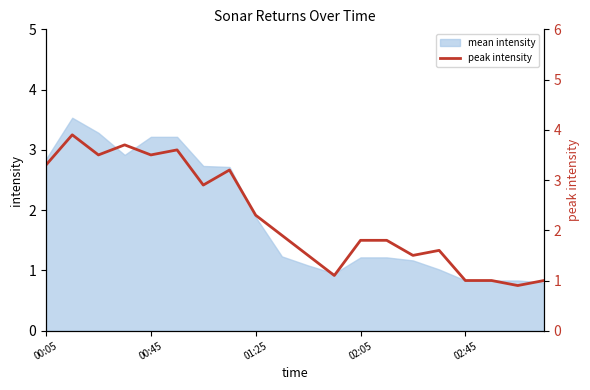

How many categories are shown in the chart?

20